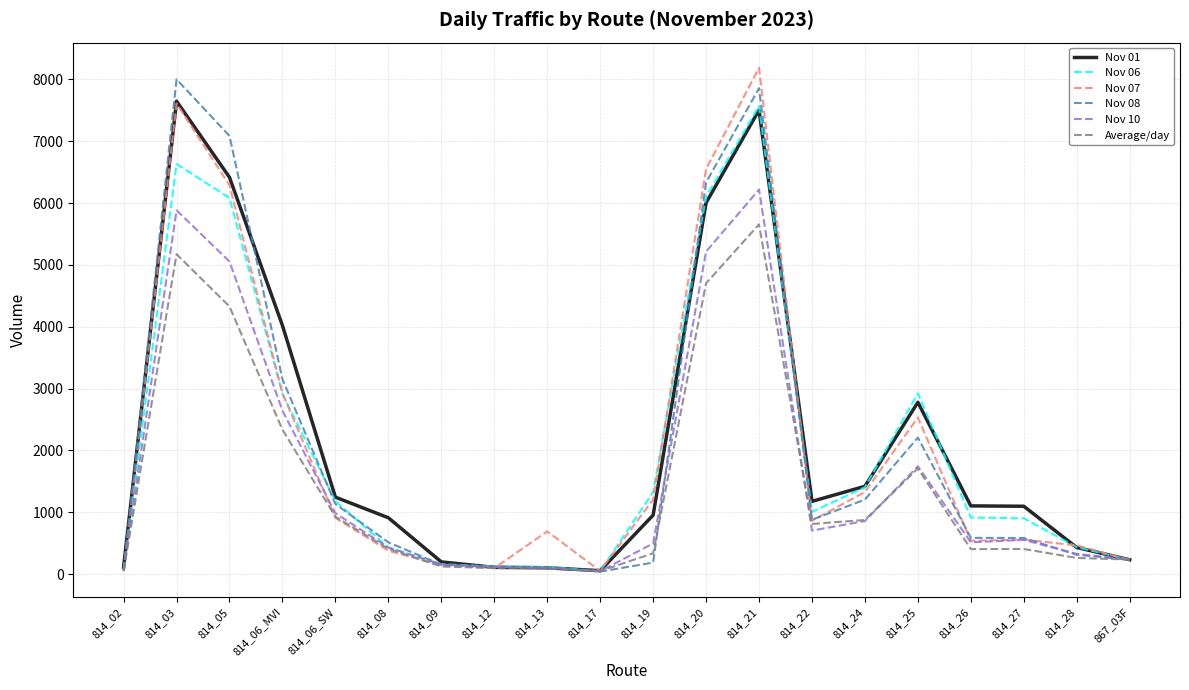

Rank the series by their maximum value, from lowest to highest.

Average/day, Nov 10, Nov 06, Nov 01, Nov 08, Nov 07